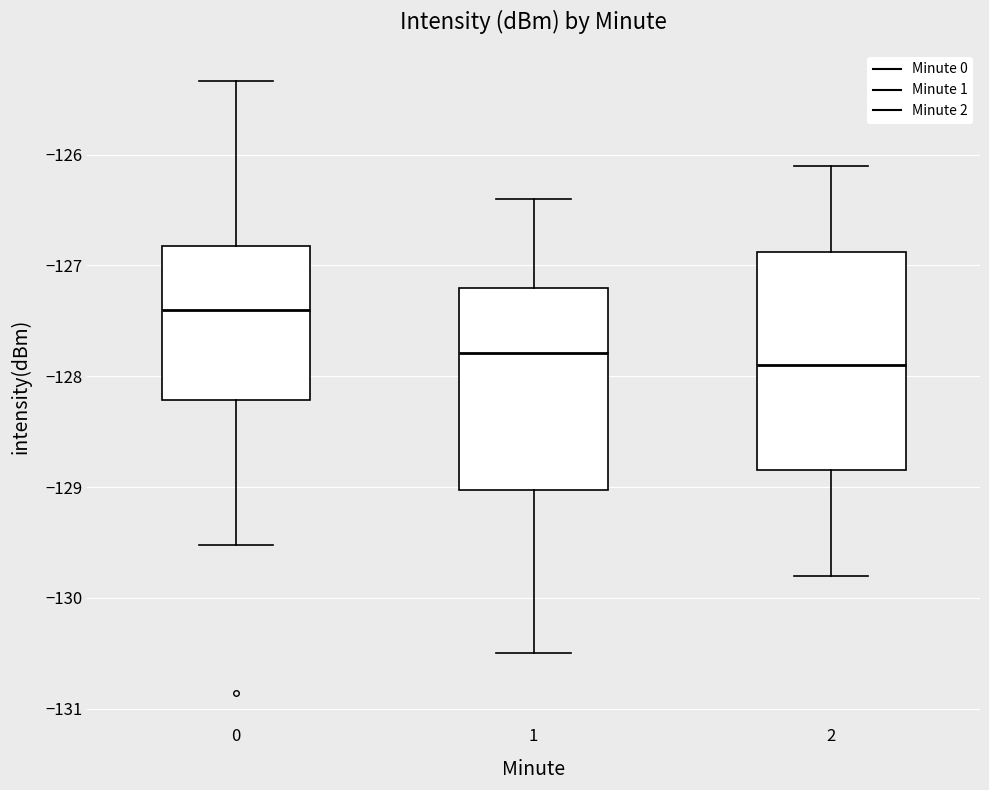

Comparing the boxes themselves (not the whiskers), which one is the tallest?

2